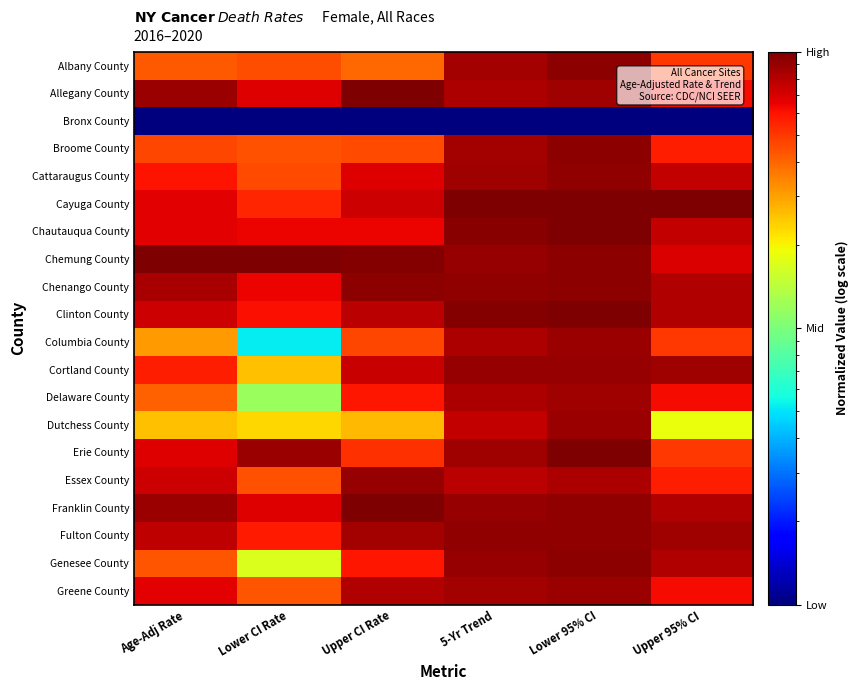

Reading left to right, extract all data points from this chart.

Albany County: Age-Adj Rate=0.4	Lower CI Rate=0.5	Upper CI Rate=0.4	5-Yr Trend=0.9	Lower 95% CI=0.9	Upper 95% CI=0.5
Allegany County: Age-Adj Rate=0.9	Lower CI Rate=0.7	Upper CI Rate=1.0	5-Yr Trend=0.8	Lower 95% CI=0.9	Upper 95% CI=0.6
Bronx County: Age-Adj Rate=0.0	Lower CI Rate=0.0	Upper CI Rate=0.0	5-Yr Trend=0.0	Lower 95% CI=0.0	Upper 95% CI=0.0
Broome County: Age-Adj Rate=0.5	Lower CI Rate=0.4	Upper CI Rate=0.5	5-Yr Trend=0.9	Lower 95% CI=0.9	Upper 95% CI=0.6
Cattaraugus County: Age-Adj Rate=0.6	Lower CI Rate=0.5	Upper CI Rate=0.7	5-Yr Trend=0.9	Lower 95% CI=0.9	Upper 95% CI=0.8
Cayuga County: Age-Adj Rate=0.7	Lower CI Rate=0.6	Upper CI Rate=0.7	5-Yr Trend=1.0	Lower 95% CI=1.0	Upper 95% CI=1.0
Chautauqua County: Age-Adj Rate=0.7	Lower CI Rate=0.6	Upper CI Rate=0.6	5-Yr Trend=1.0	Lower 95% CI=1.0	Upper 95% CI=0.8
Chemung County: Age-Adj Rate=1.0	Lower CI Rate=1.0	Upper CI Rate=1.0	5-Yr Trend=0.9	Lower 95% CI=0.9	Upper 95% CI=0.7
Chenango County: Age-Adj Rate=0.8	Lower CI Rate=0.6	Upper CI Rate=0.9	5-Yr Trend=0.9	Lower 95% CI=0.9	Upper 95% CI=0.8
Clinton County: Age-Adj Rate=0.7	Lower CI Rate=0.6	Upper CI Rate=0.8	5-Yr Trend=1.0	Lower 95% CI=1.0	Upper 95% CI=0.8
Columbia County: Age-Adj Rate=0.3	Lower CI Rate=0.1	Upper CI Rate=0.5	5-Yr Trend=0.8	Lower 95% CI=0.9	Upper 95% CI=0.5
Cortland County: Age-Adj Rate=0.6	Lower CI Rate=0.3	Upper CI Rate=0.7	5-Yr Trend=0.9	Lower 95% CI=0.9	Upper 95% CI=0.9
Delaware County: Age-Adj Rate=0.4	Lower CI Rate=0.1	Upper CI Rate=0.6	5-Yr Trend=0.8	Lower 95% CI=0.9	Upper 95% CI=0.6
Dutchess County: Age-Adj Rate=0.3	Lower CI Rate=0.2	Upper CI Rate=0.3	5-Yr Trend=0.8	Lower 95% CI=0.9	Upper 95% CI=0.2
Erie County: Age-Adj Rate=0.7	Lower CI Rate=0.9	Upper CI Rate=0.5	5-Yr Trend=0.9	Lower 95% CI=1.0	Upper 95% CI=0.5
Essex County: Age-Adj Rate=0.7	Lower CI Rate=0.4	Upper CI Rate=0.9	5-Yr Trend=0.8	Lower 95% CI=0.8	Upper 95% CI=0.6
Franklin County: Age-Adj Rate=0.9	Lower CI Rate=0.7	Upper CI Rate=1.0	5-Yr Trend=0.9	Lower 95% CI=0.9	Upper 95% CI=0.8
Fulton County: Age-Adj Rate=0.8	Lower CI Rate=0.6	Upper CI Rate=0.9	5-Yr Trend=0.9	Lower 95% CI=0.9	Upper 95% CI=0.9
Genesee County: Age-Adj Rate=0.4	Lower CI Rate=0.2	Upper CI Rate=0.6	5-Yr Trend=0.9	Lower 95% CI=0.9	Upper 95% CI=0.8
Greene County: Age-Adj Rate=0.7	Lower CI Rate=0.4	Upper CI Rate=0.8	5-Yr Trend=0.9	Lower 95% CI=0.9	Upper 95% CI=0.6